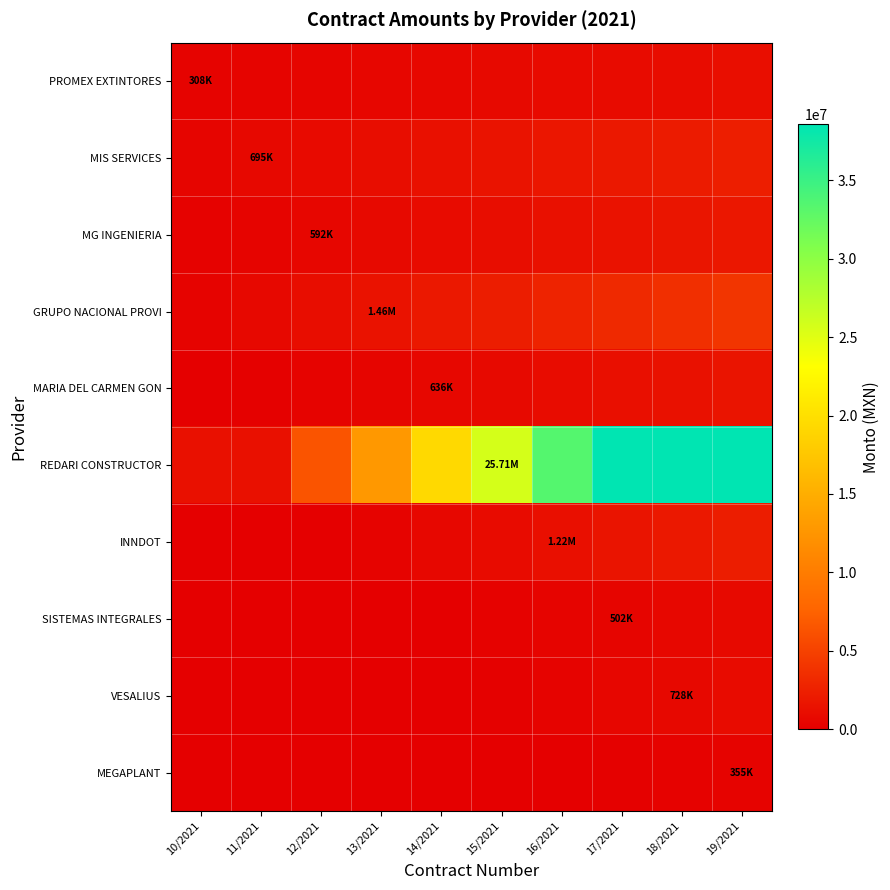

What is the spread (max minus min) of values at 18/2021?

48591344.4